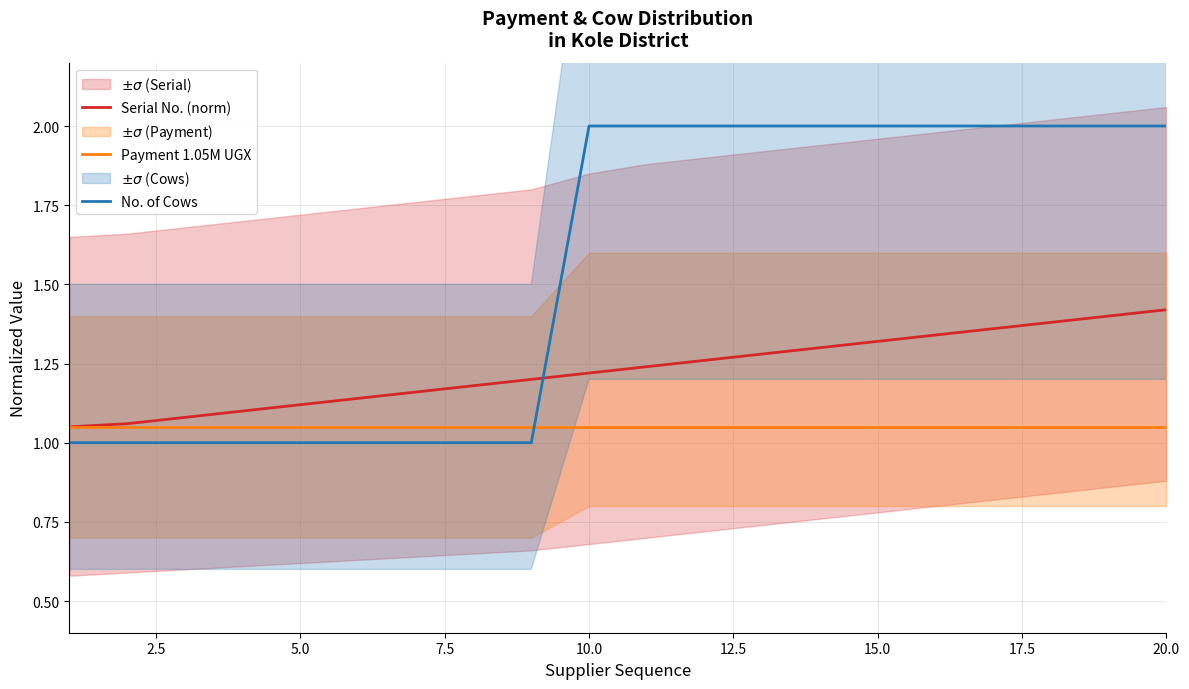

Is it true that No. of Cows equals 0.6 at 20.0?

False